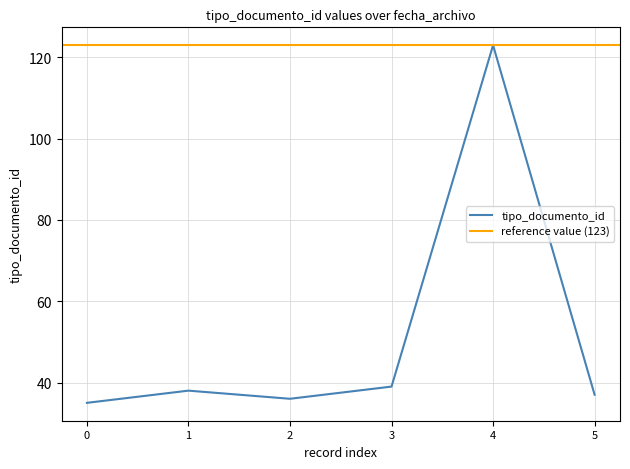

What is the smallest value displayed?

35